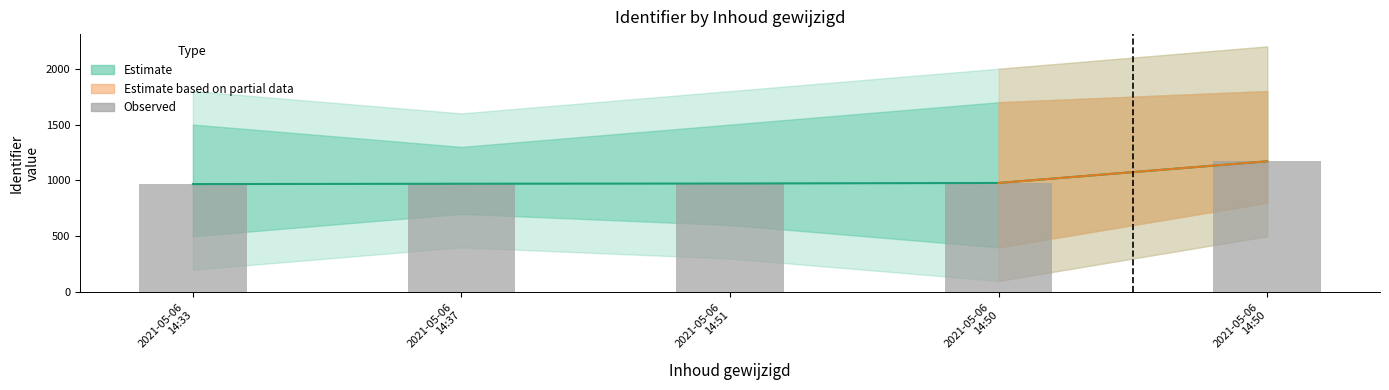

Which category has the lowest value across all series?

2021-05-06
14:33